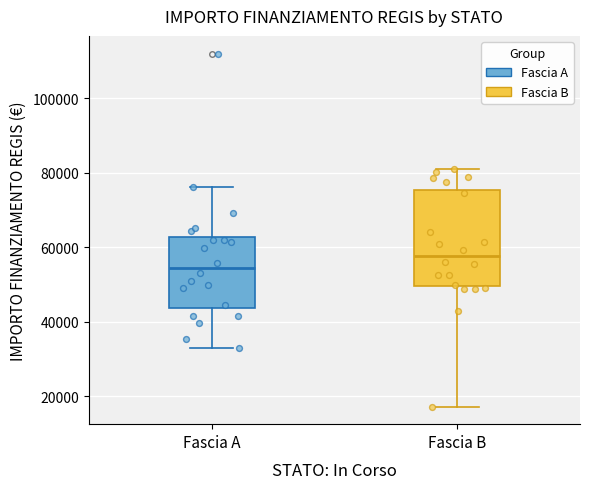

Which box has the highest median line?

Fascia B